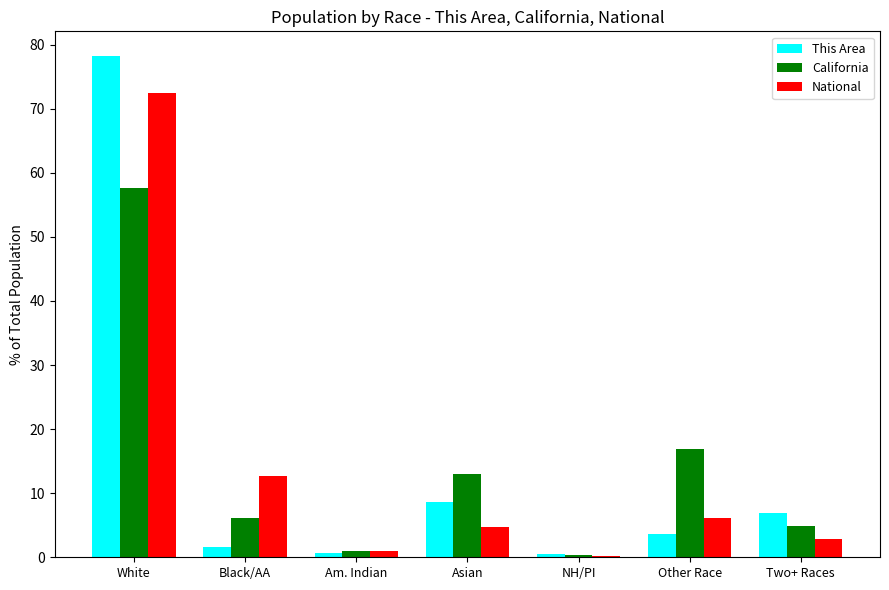

Which category has the highest value in the California series?

White